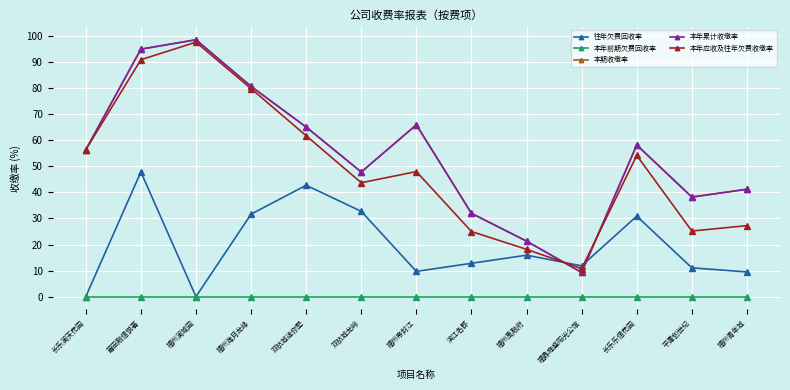

At which category is the sum across all series the highest?

莆田融信悦著